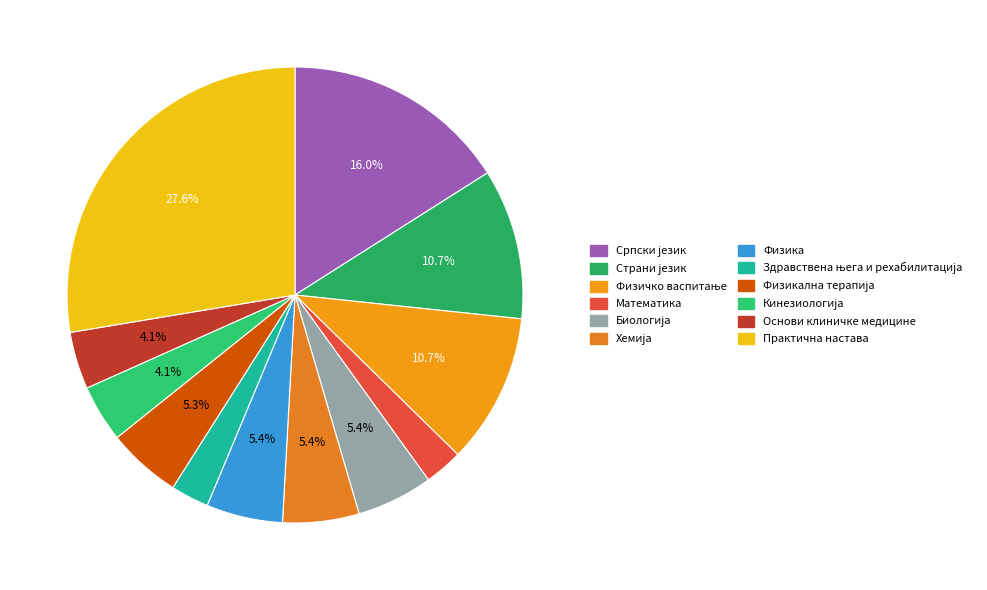

Does any single category account for the majority?

No